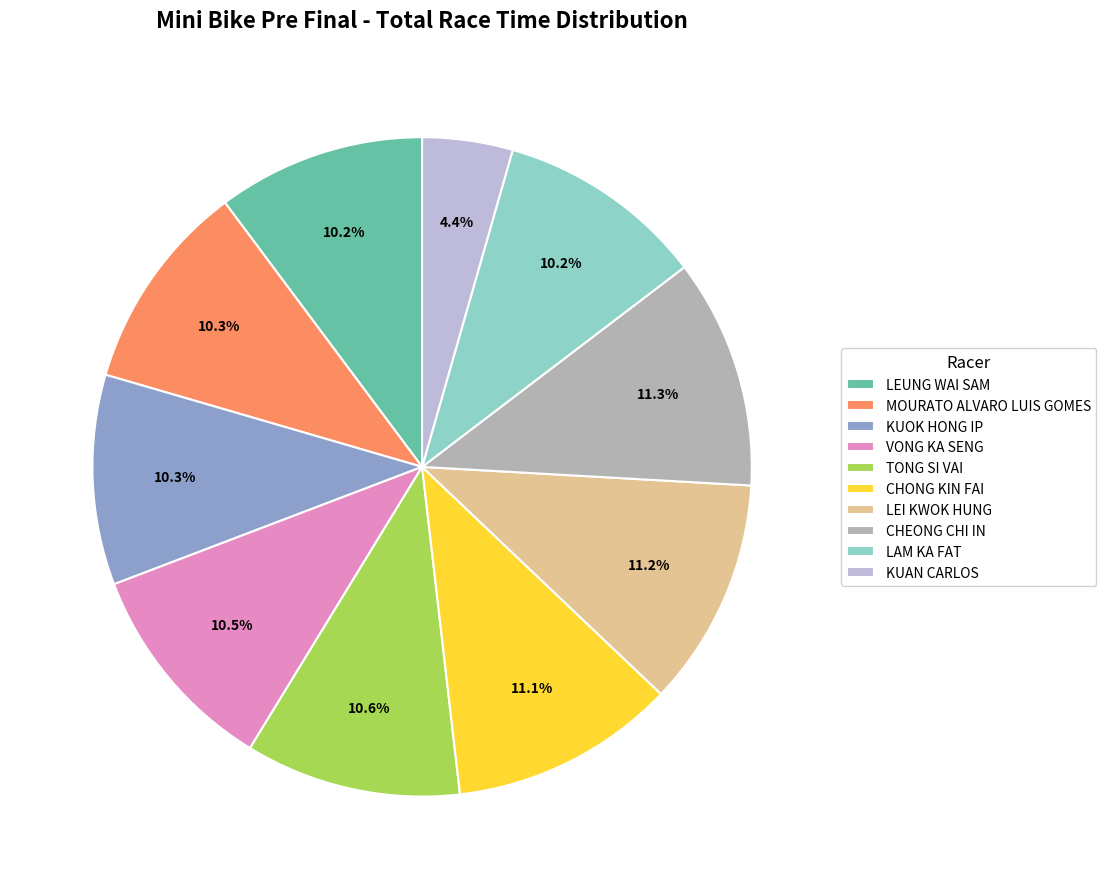

To the nearest percent, what is the average slice percentage?

10%